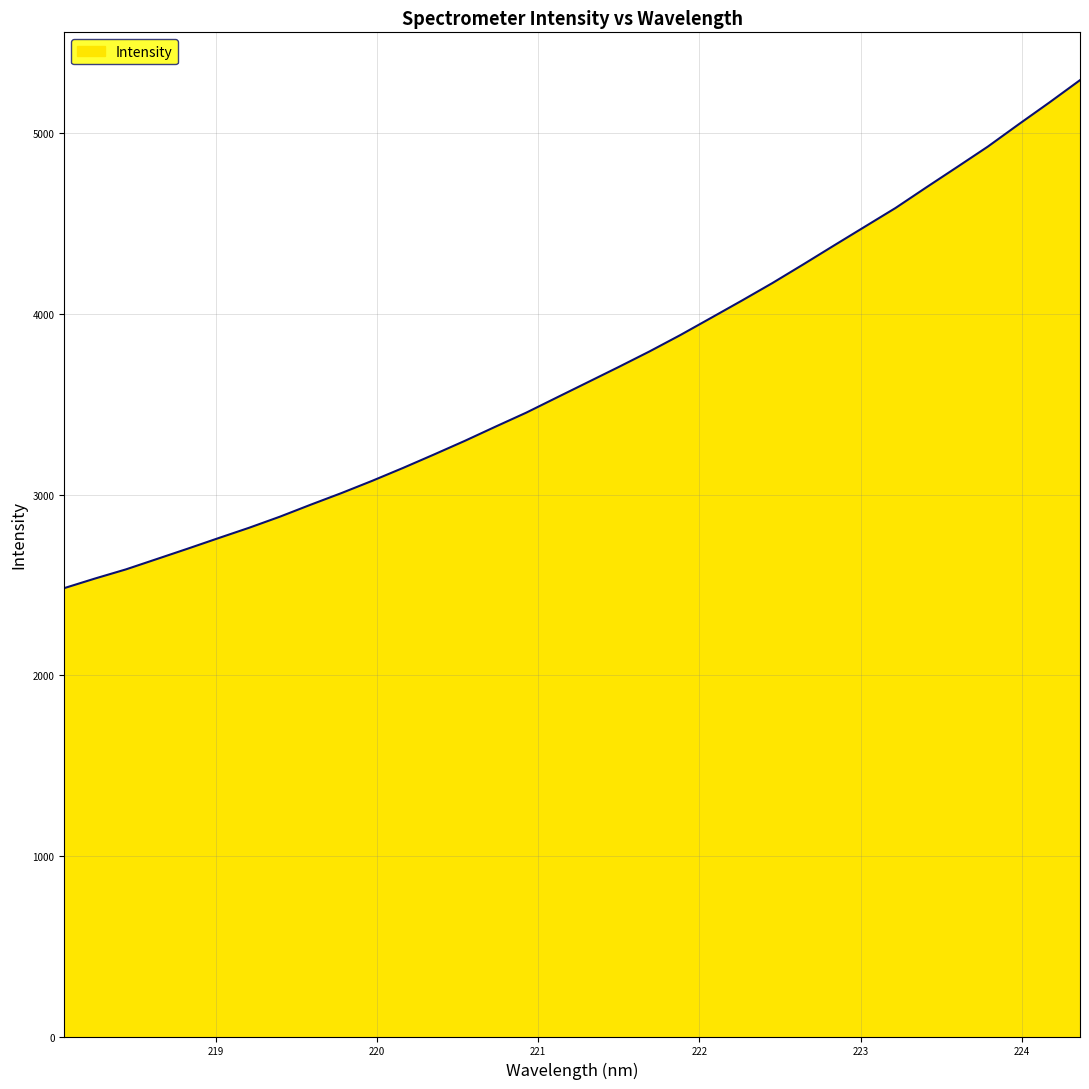

What is the difference between the maximum and minimum values?

2812.4